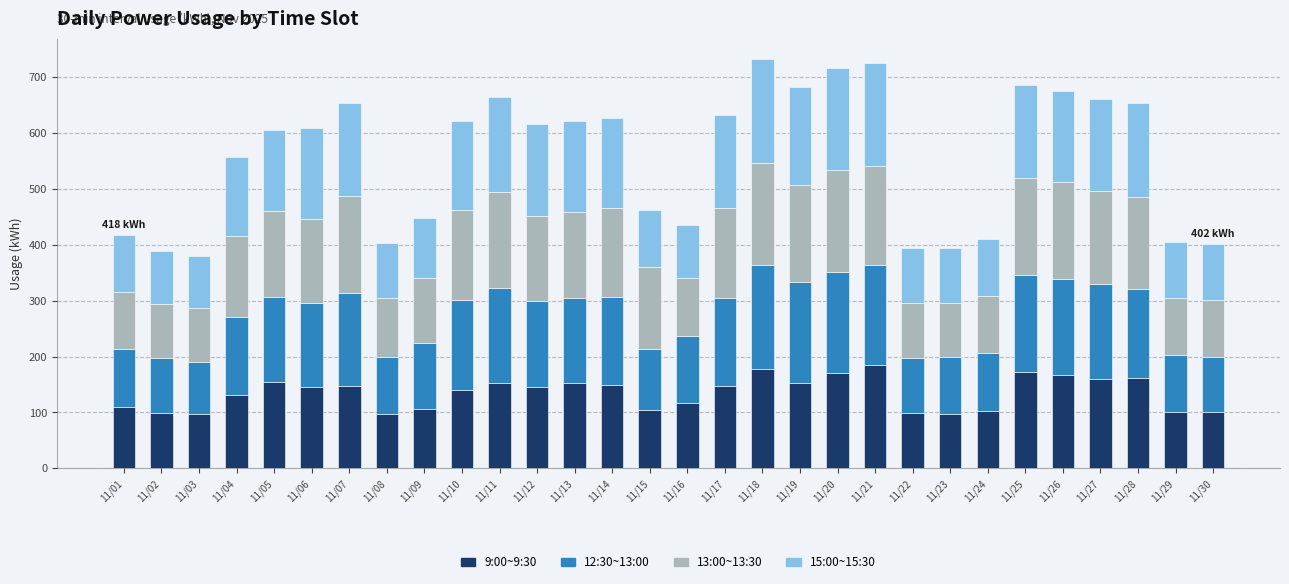

The value of 9:00~9:30 at 11/15 is 166. True or false?

False